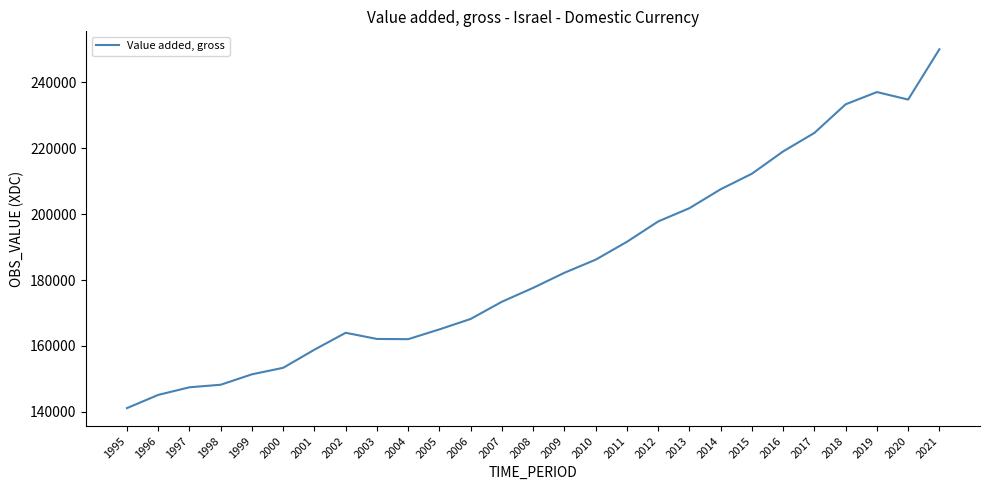

What is the greatest value displayed?

250071